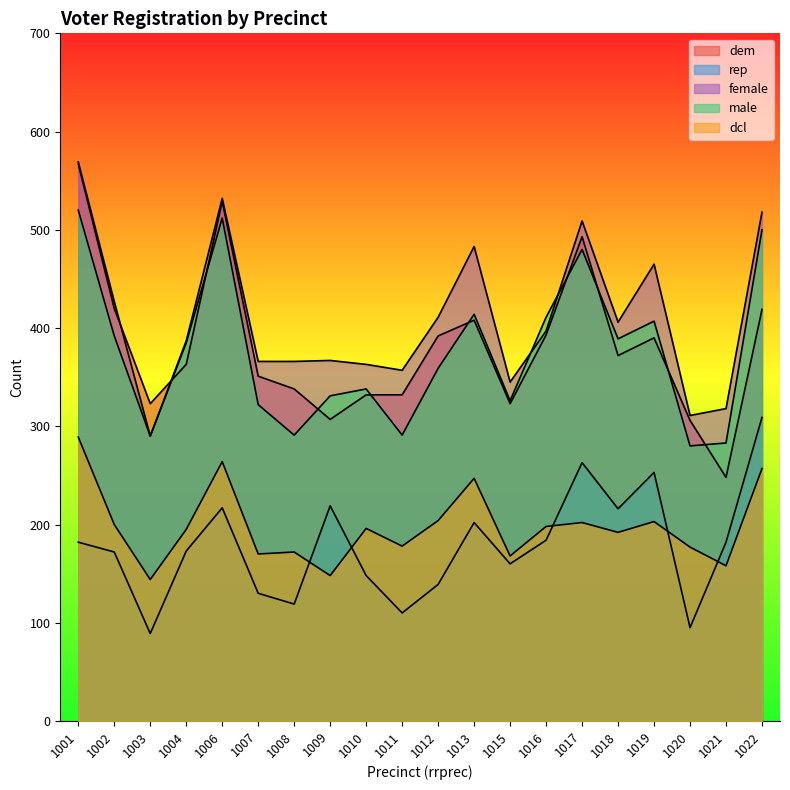

Which series changed the most between 1011 and 1017?

male